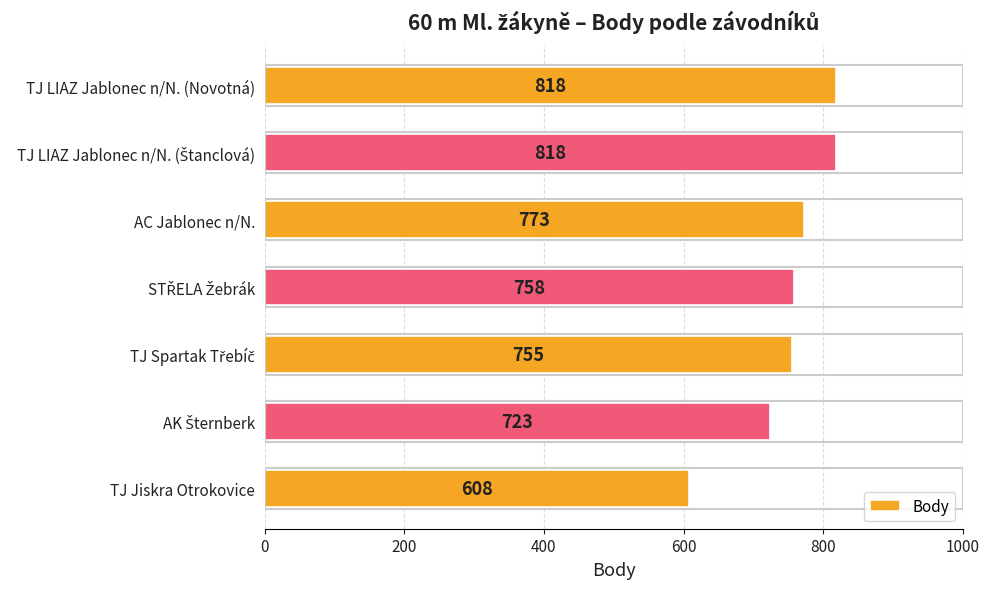

Count the values in the range 723 to 818.

6